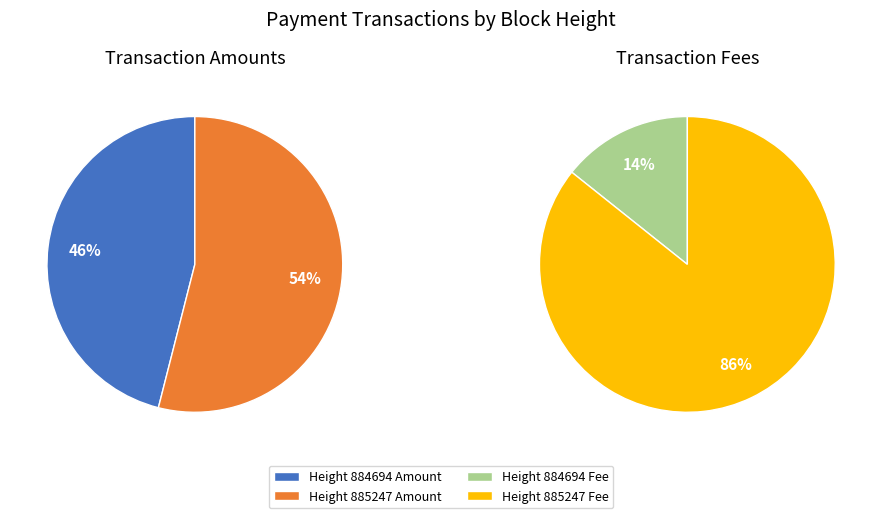

To the nearest percent, what is the difference between the 885247 and 884694 slice percentages?

71%